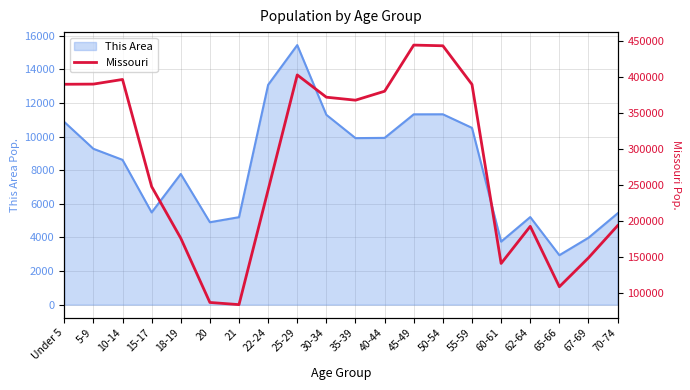

Where is the first local maximum?

10-14